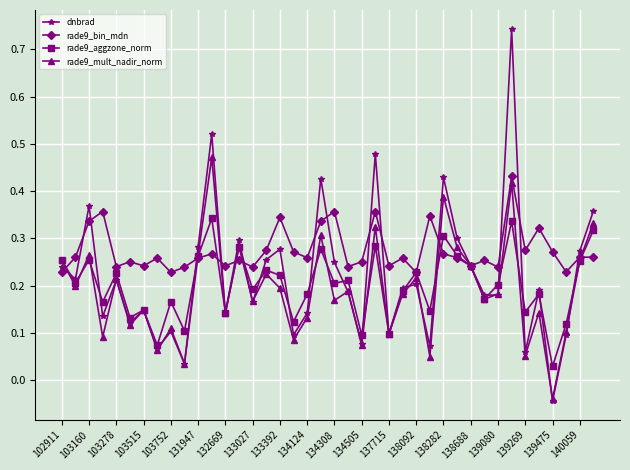

True or false: rade9_bin_mdn has more than 0 points higher than both neighbors.

True